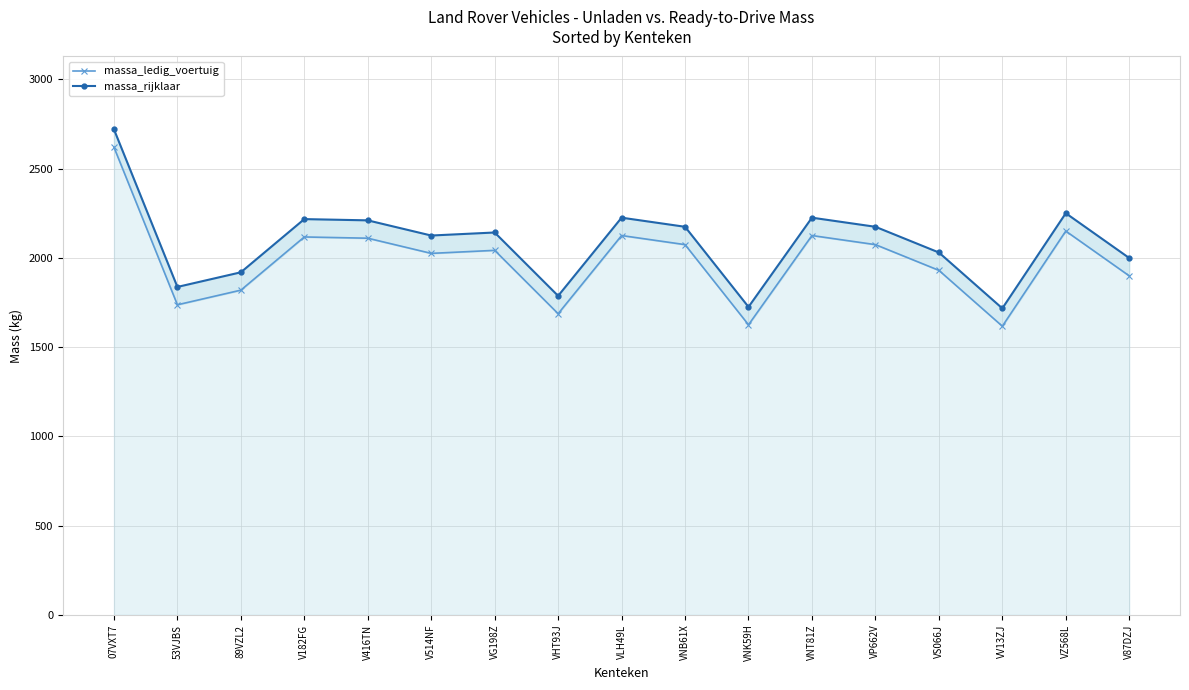

What is the spread (max minus min) of values at VNK59H?

100